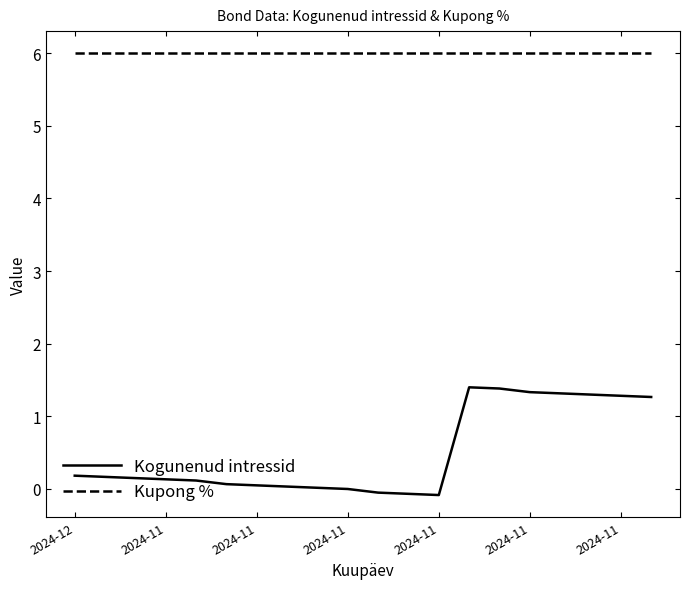

True or false: Kogunenud intressid and Kupong % cross at least once.

False